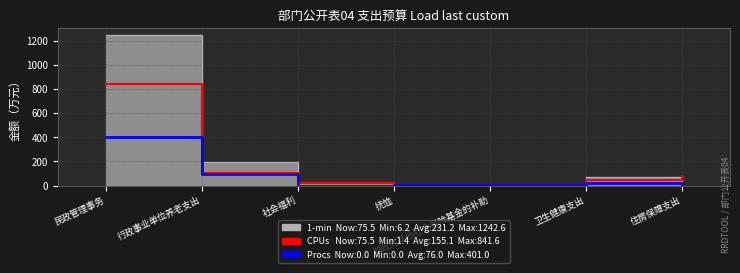

True or false: Procs and CPUs cross at least once.

True